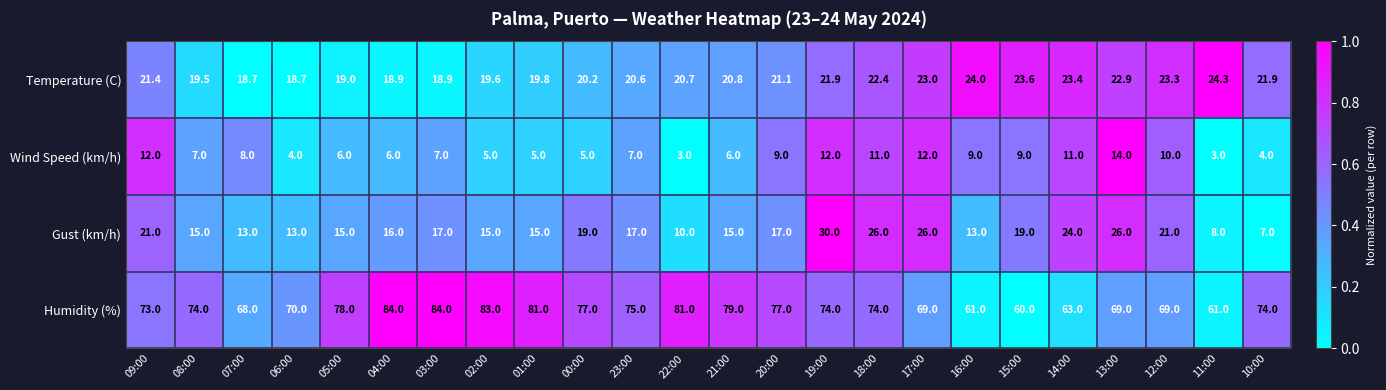

What is the sum of all Temperature (C) values?

508.6